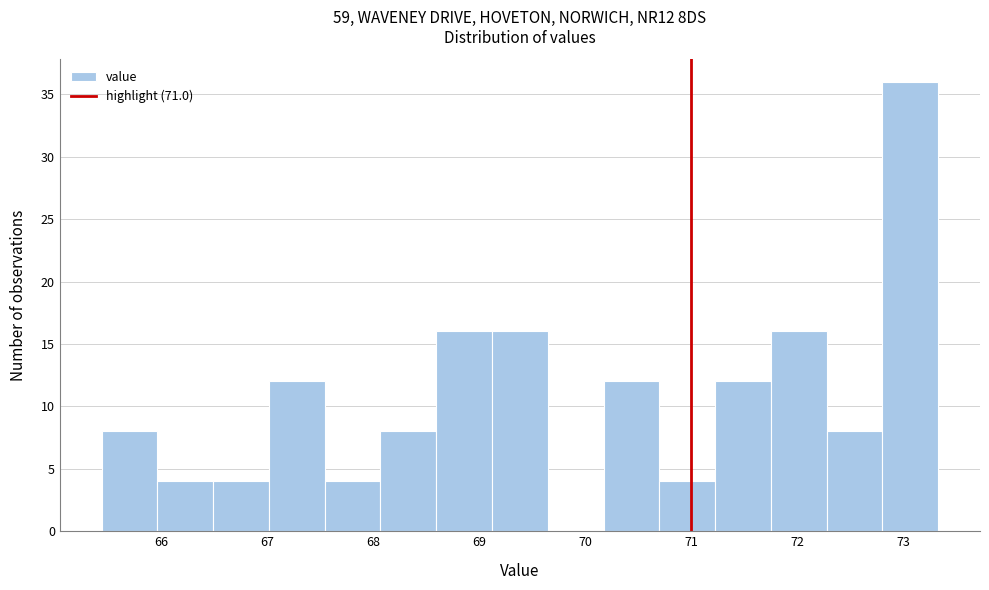

How tall is the bar that spans 72.8 to 73.3 on the x-axis? Neither the bar edges nor the heights are printed on the chart, so give them approximately, as read against the axes.

36